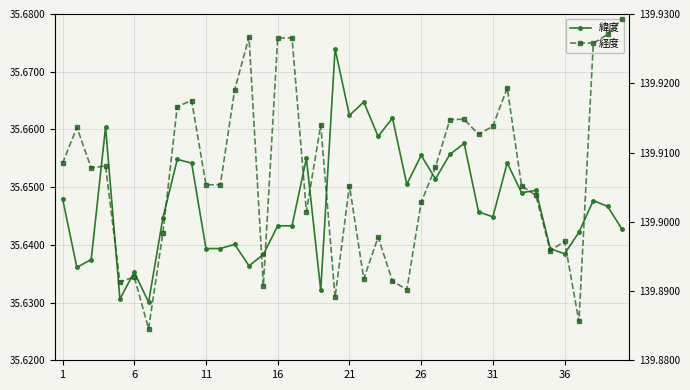

Is the value of 緯度 at 31 greater than the value of 経度 at 25?

No